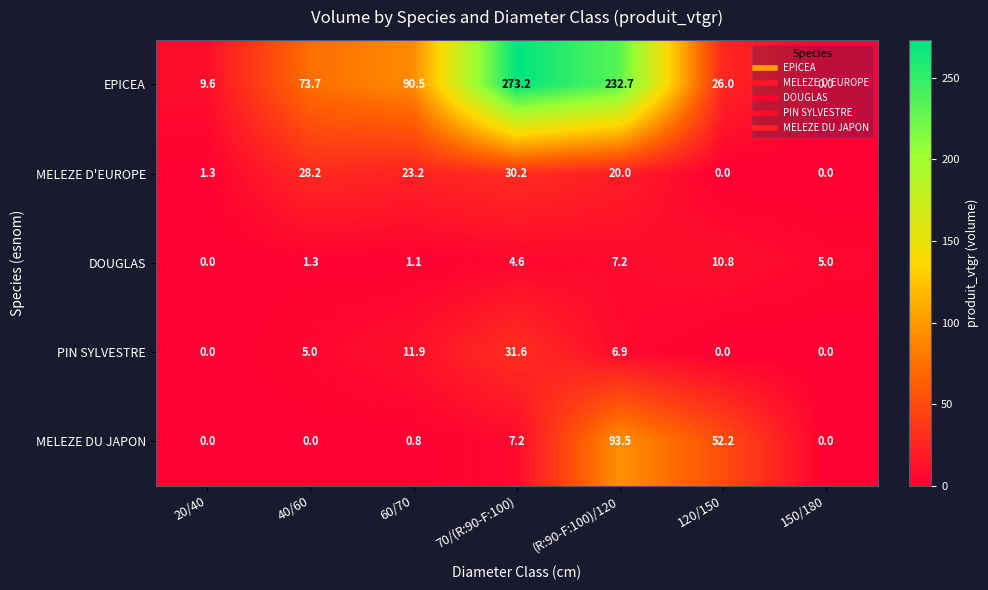

At how many categories does at least one series exceed 64?

4